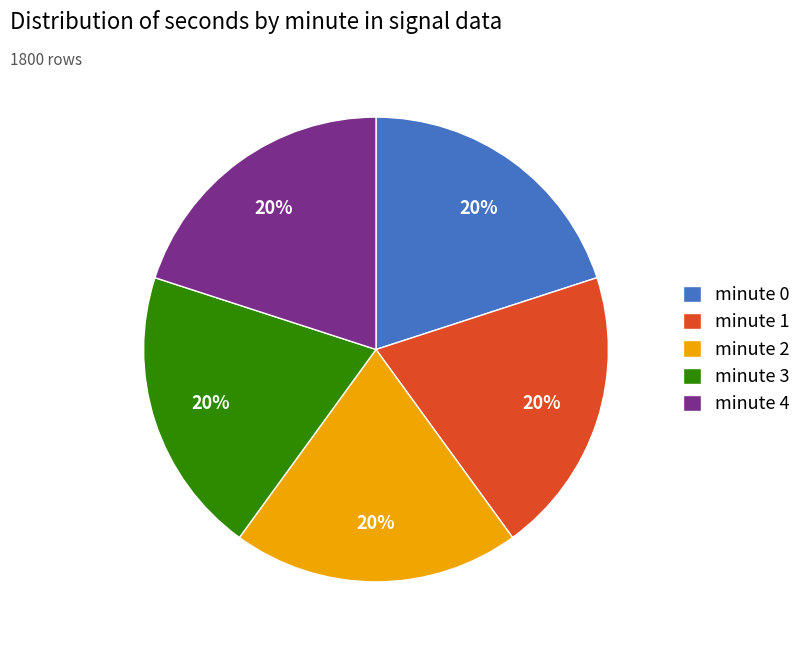

True or false: minute 3 accounts for 4% of the total.

False